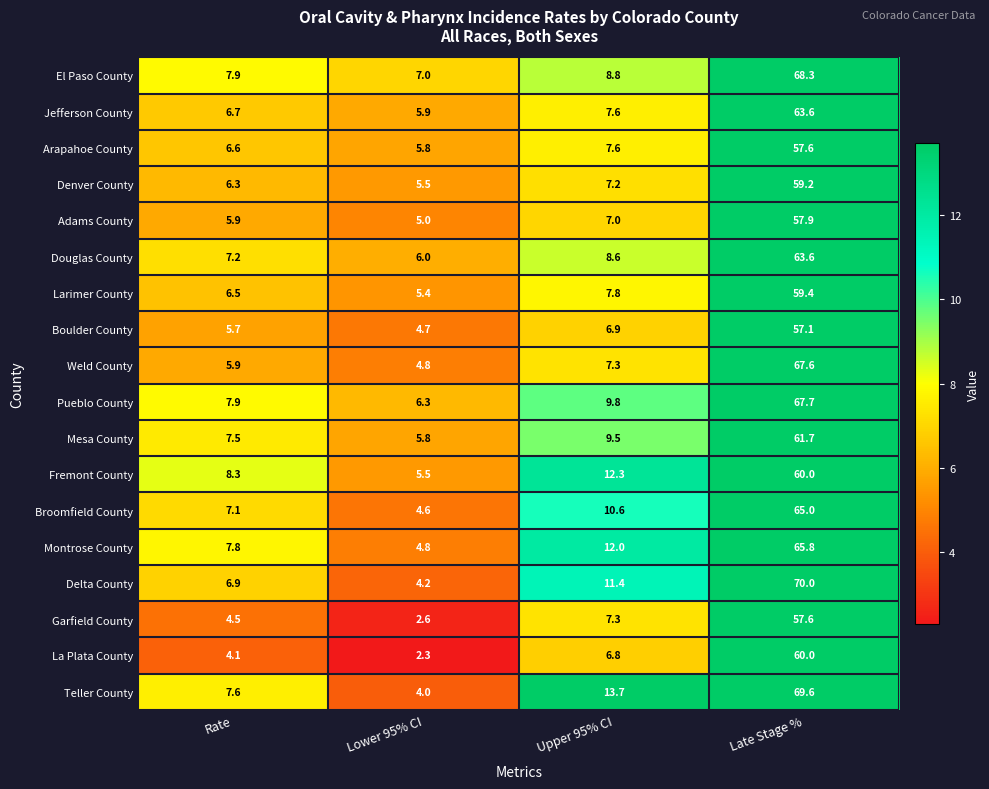

What is the minimum value for Jefferson County?

5.9